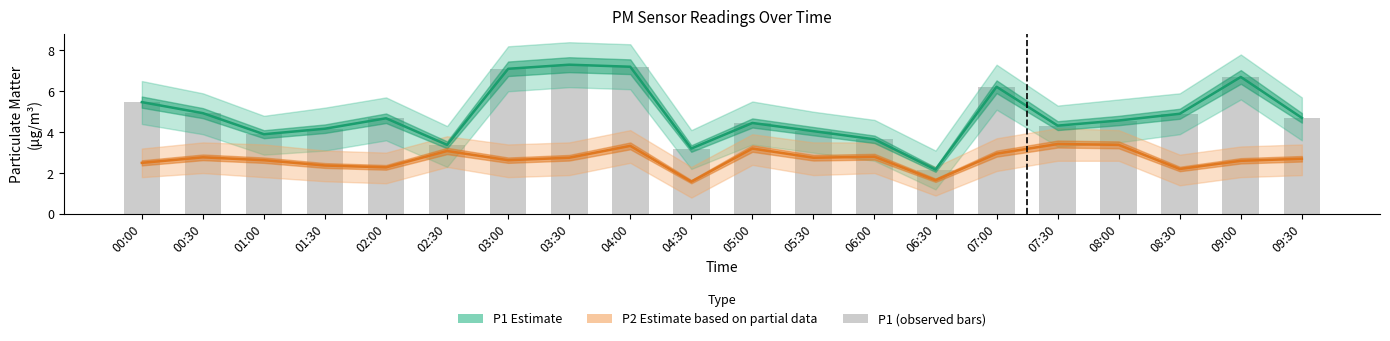

Which category has the lowest value in the P1 Estimate series?

06:30